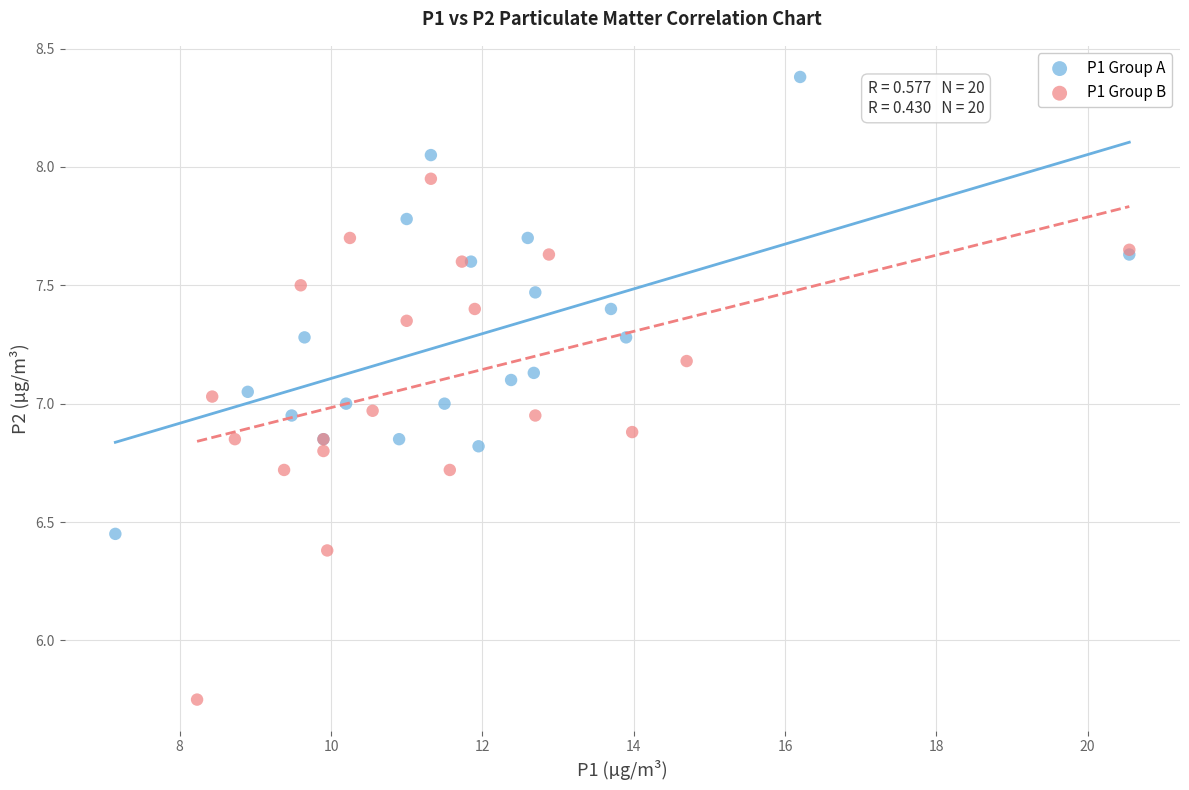

What are all the series names shown in the legend?

P1 Group A, P1 Group B